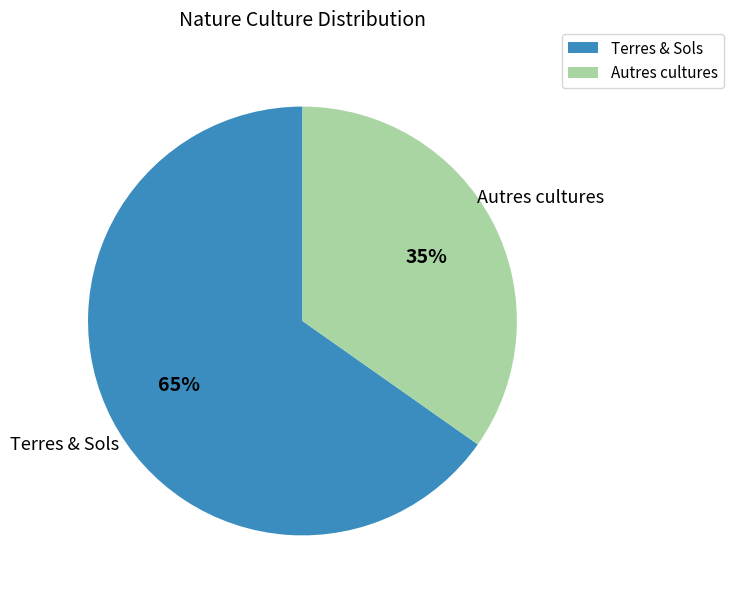

To the nearest percent, what is the average slice percentage?

50%